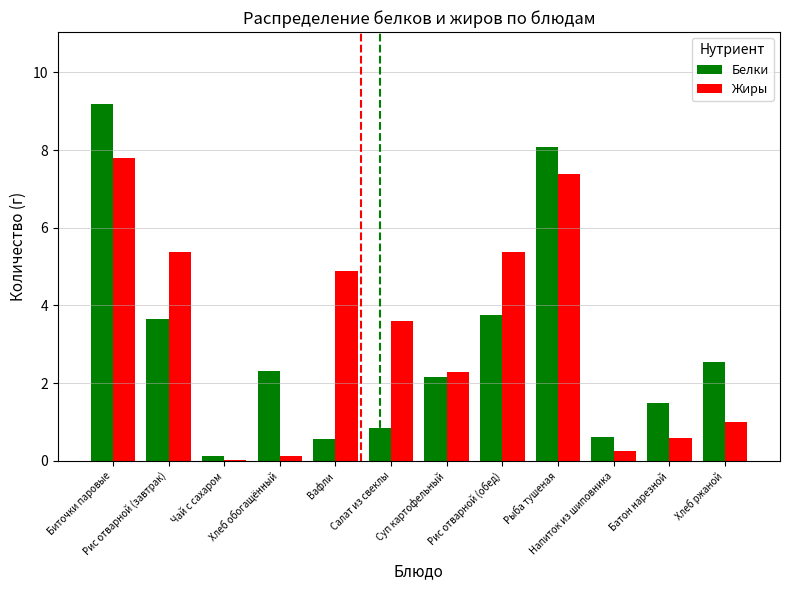

How many groups of bars are there?

12